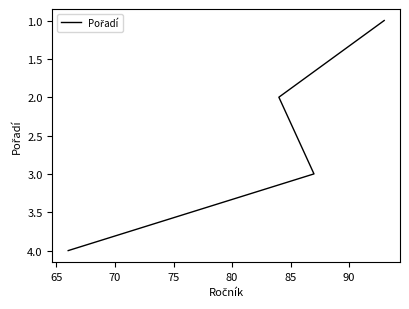

Count the number of categories in the chart.

4